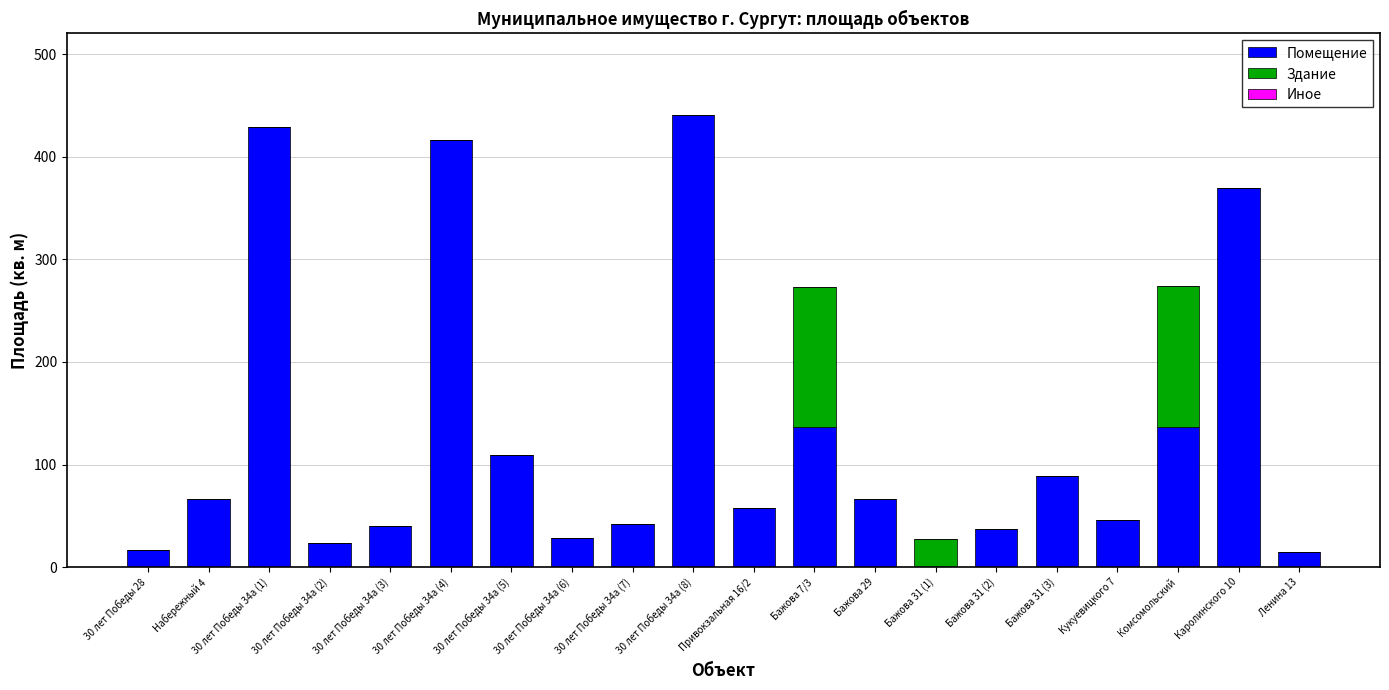

The value of Помещение at 30 лет Победы 34а (6) is 50.1. True or false?

False